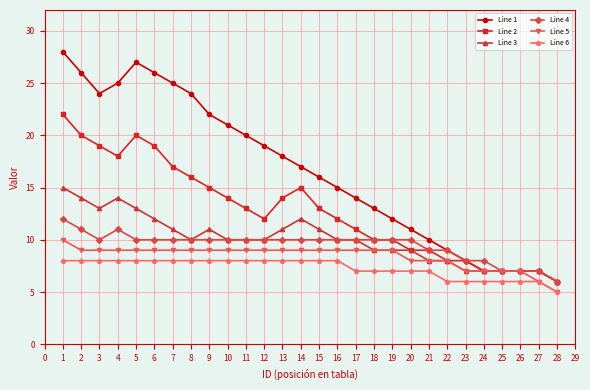

Which series has the largest total across all categories?

Line 1